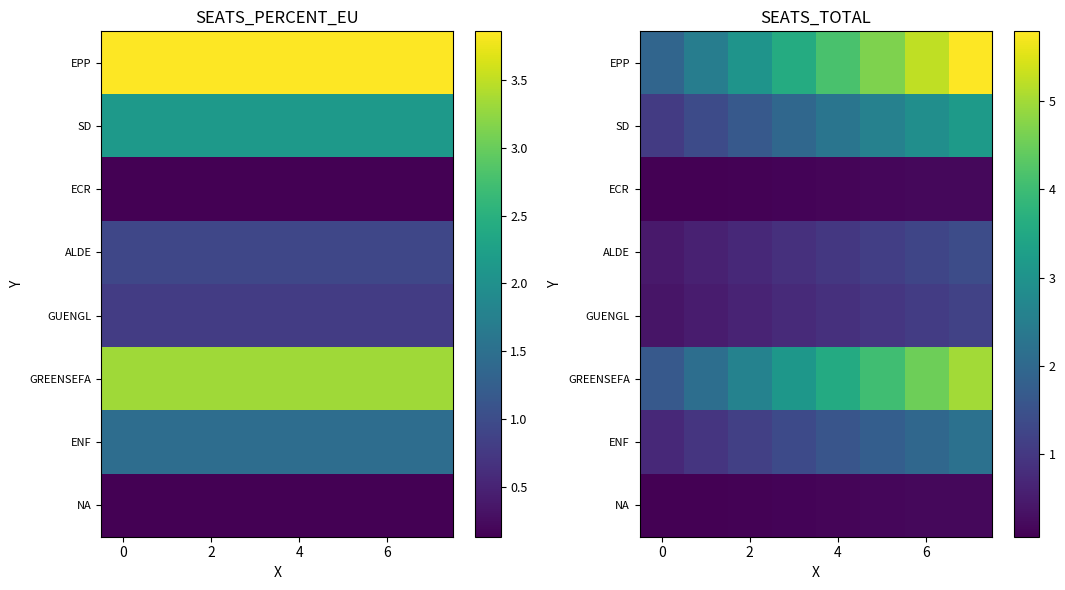

At how many categories does at least one series exceed 2?

7